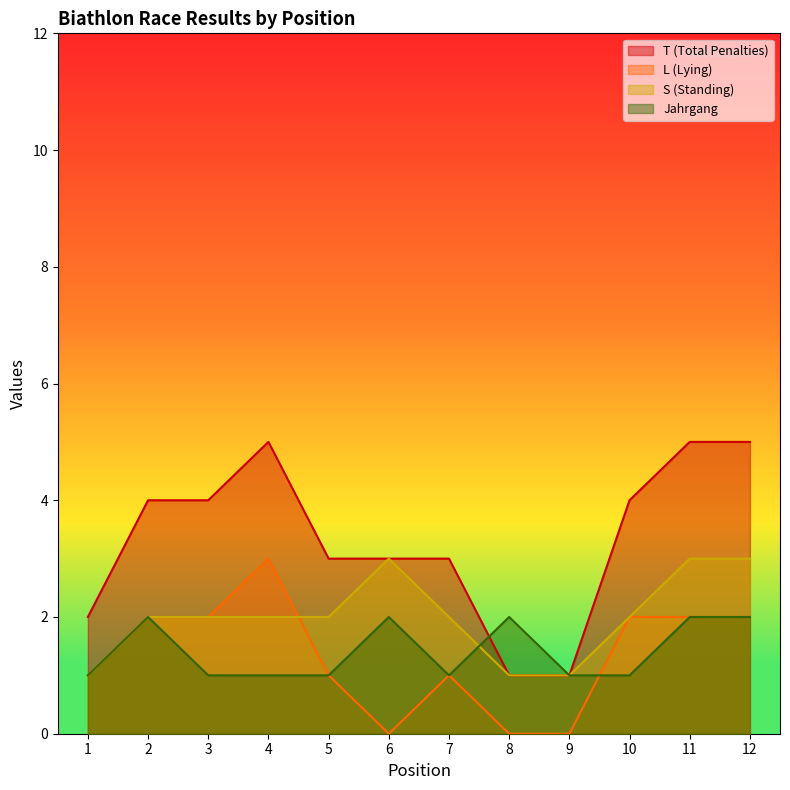

Between 11 and 8, which is larger?

11